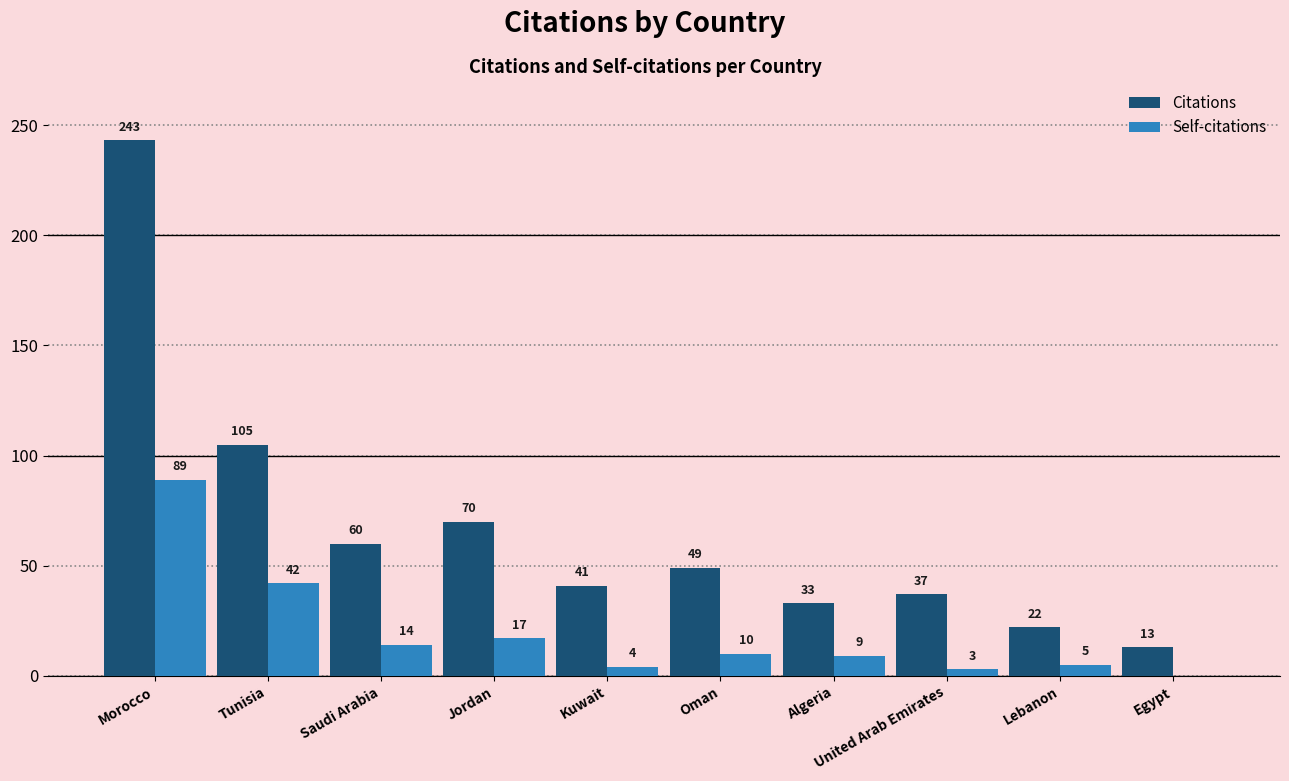

What are all the series names shown in the legend?

Citations, Self-citations